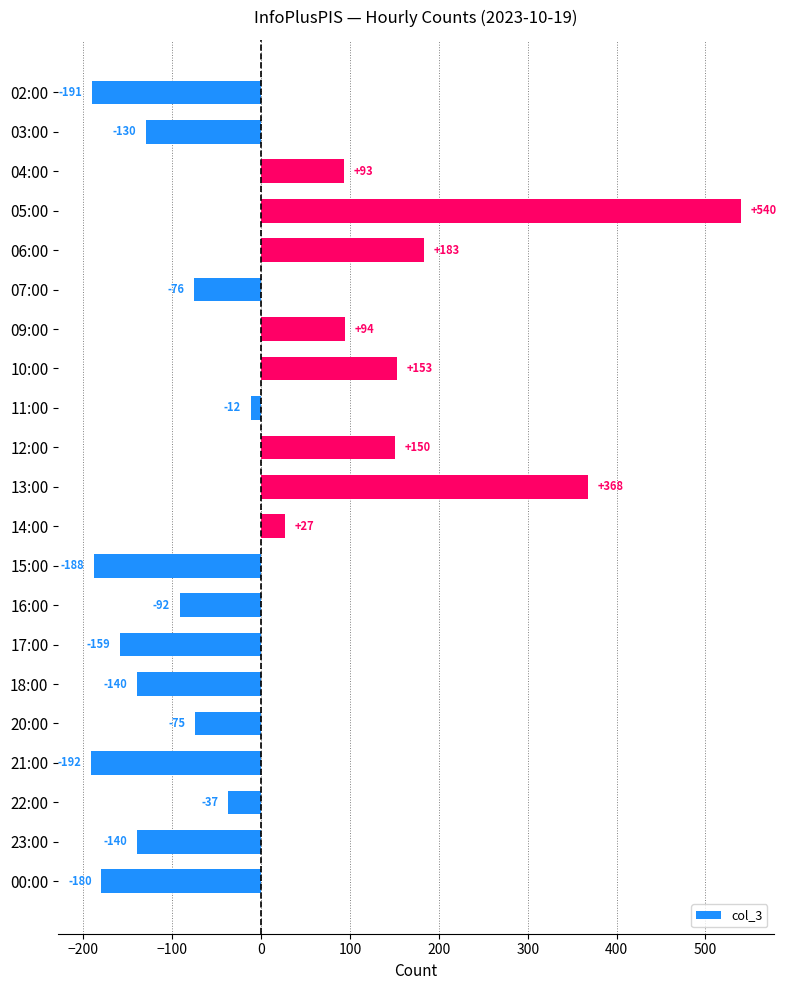

Where is the data nearest to the value 174?

06:00